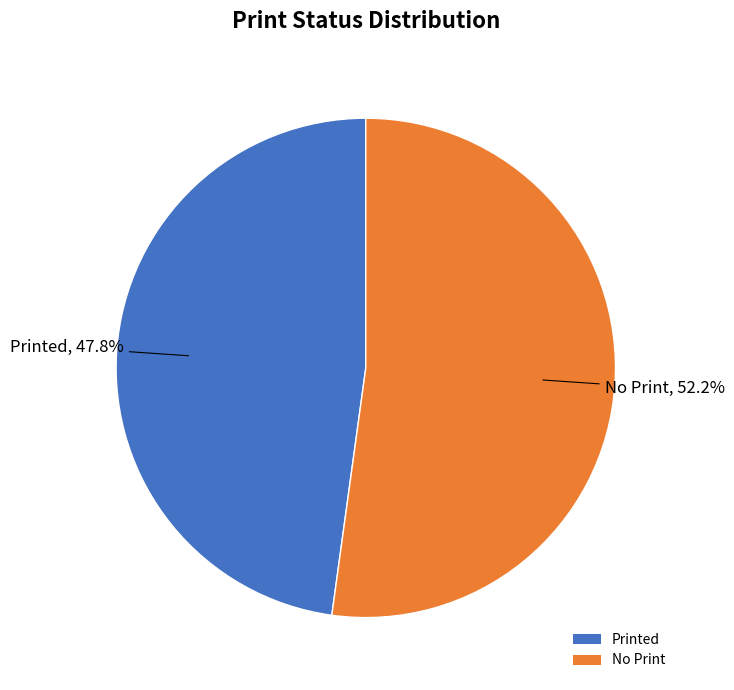

Which category has the biggest portion of the pie?

No Print